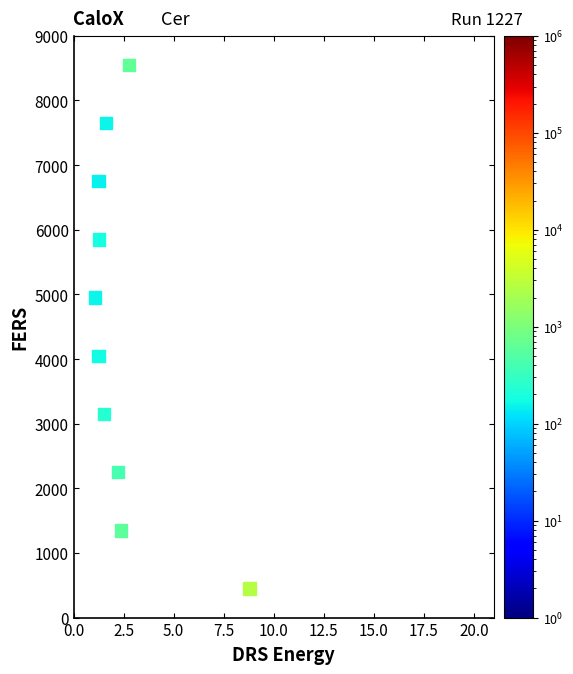

What is the average Y value?

4500